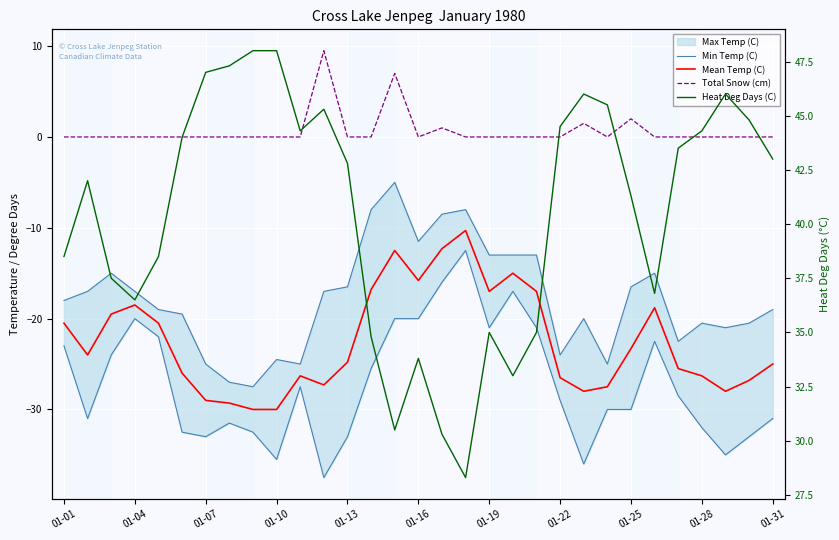

True or false: Min Temp (C) has a value of -15.0 at 25.

True